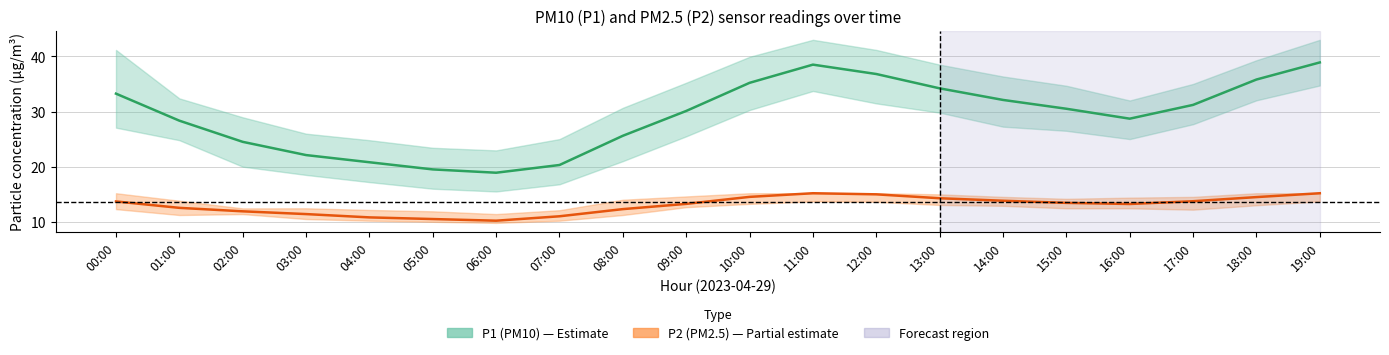

True or false: P2 has a value of 5.1 at 01:00.

False